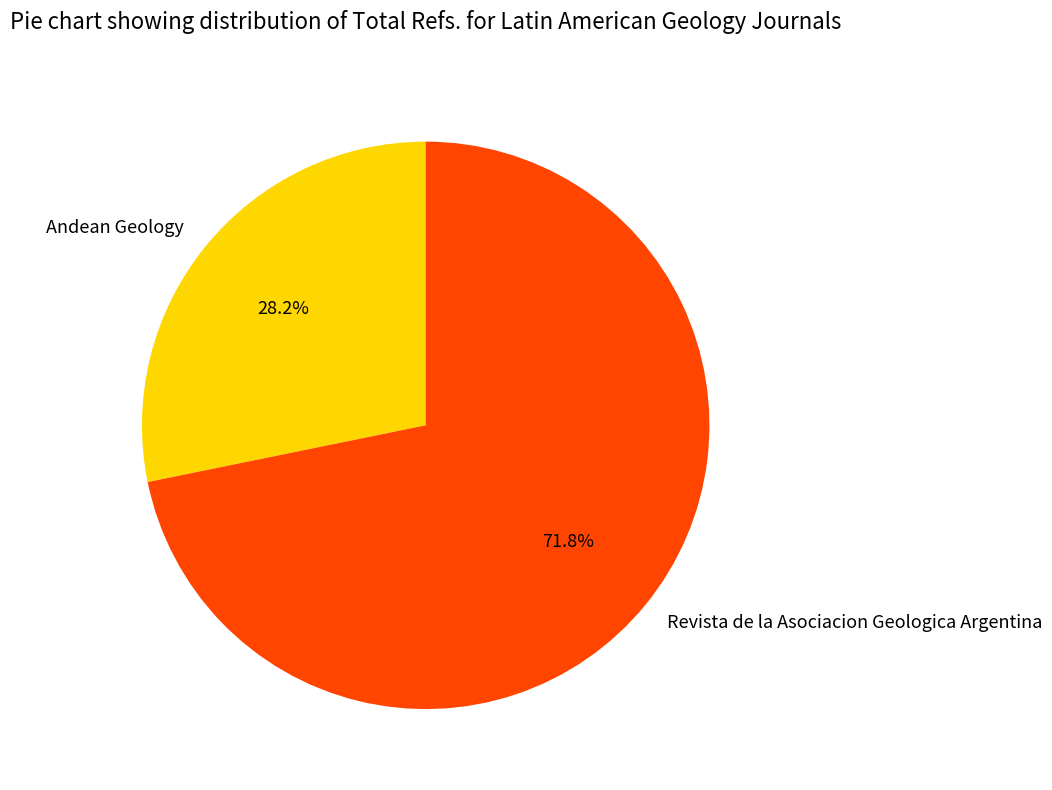

To the nearest percent, what percentage of the pie is Andean Geology?

28%